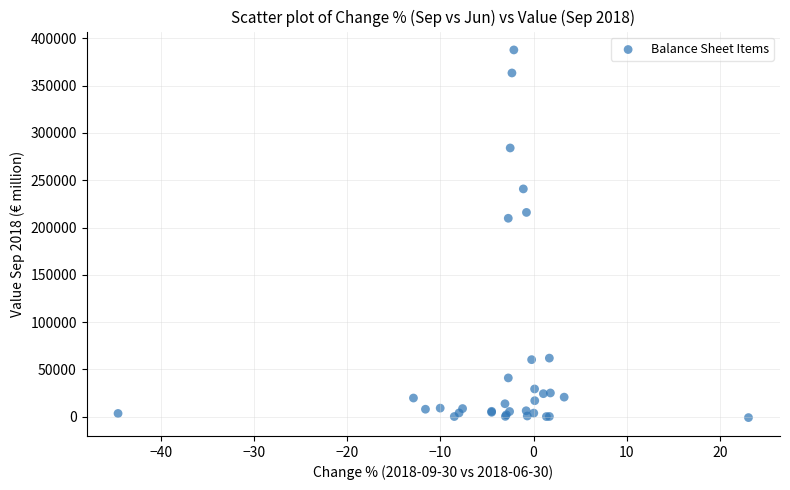

What Y value in the scatter plot is closest to 193408?

209788